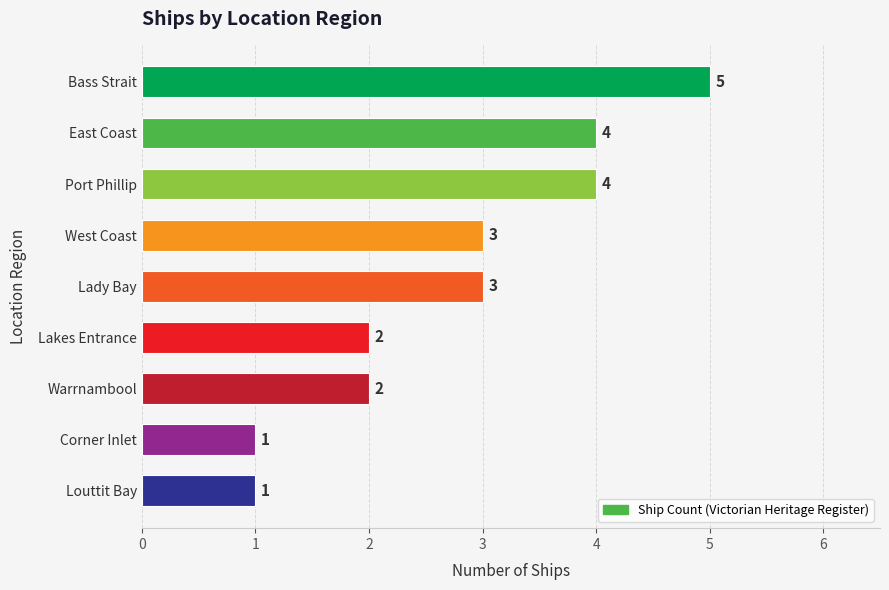

The value at East Coast is 7. True or false?

False